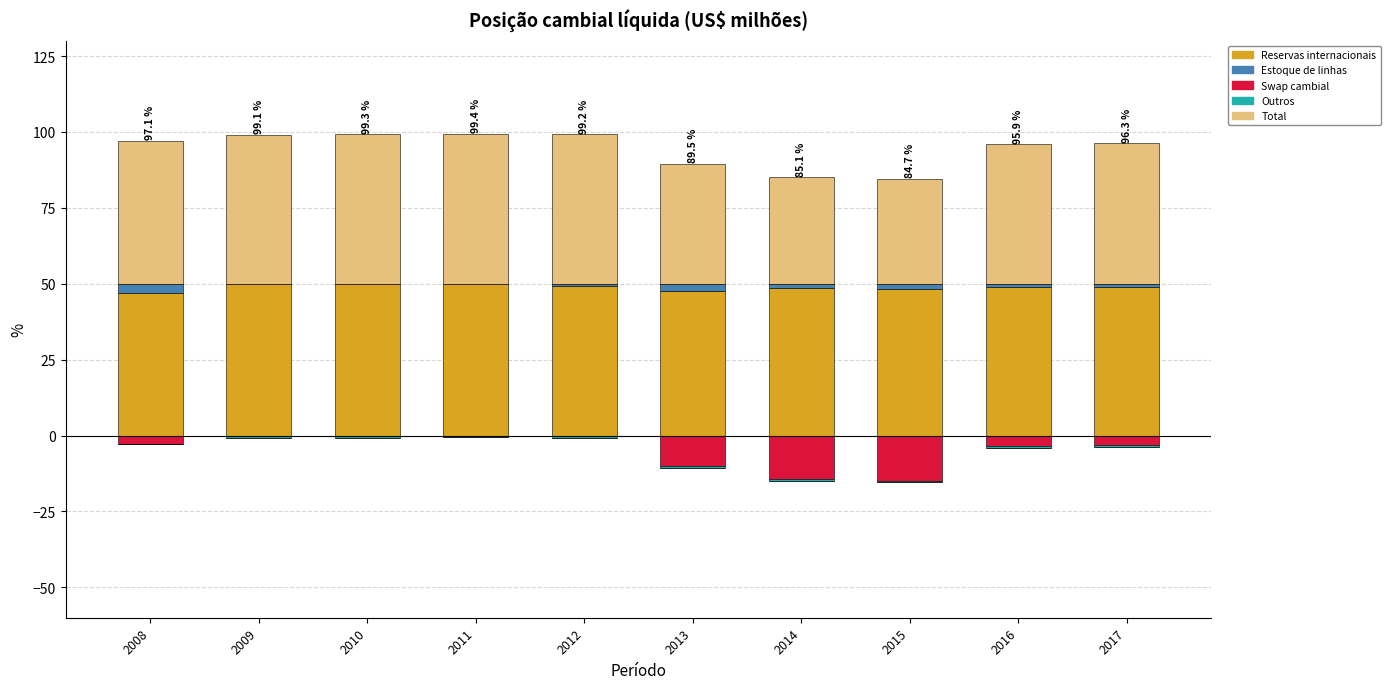

Read the Reservas internacionais value at 2008.

46.9